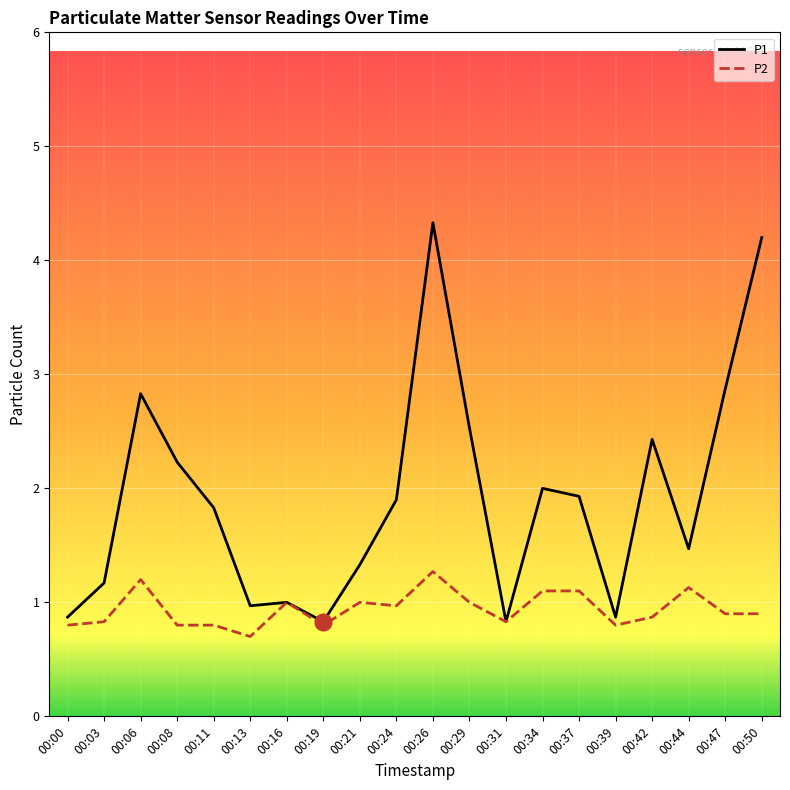

Is it true that P1 equals 4.2 at 00:50?

True